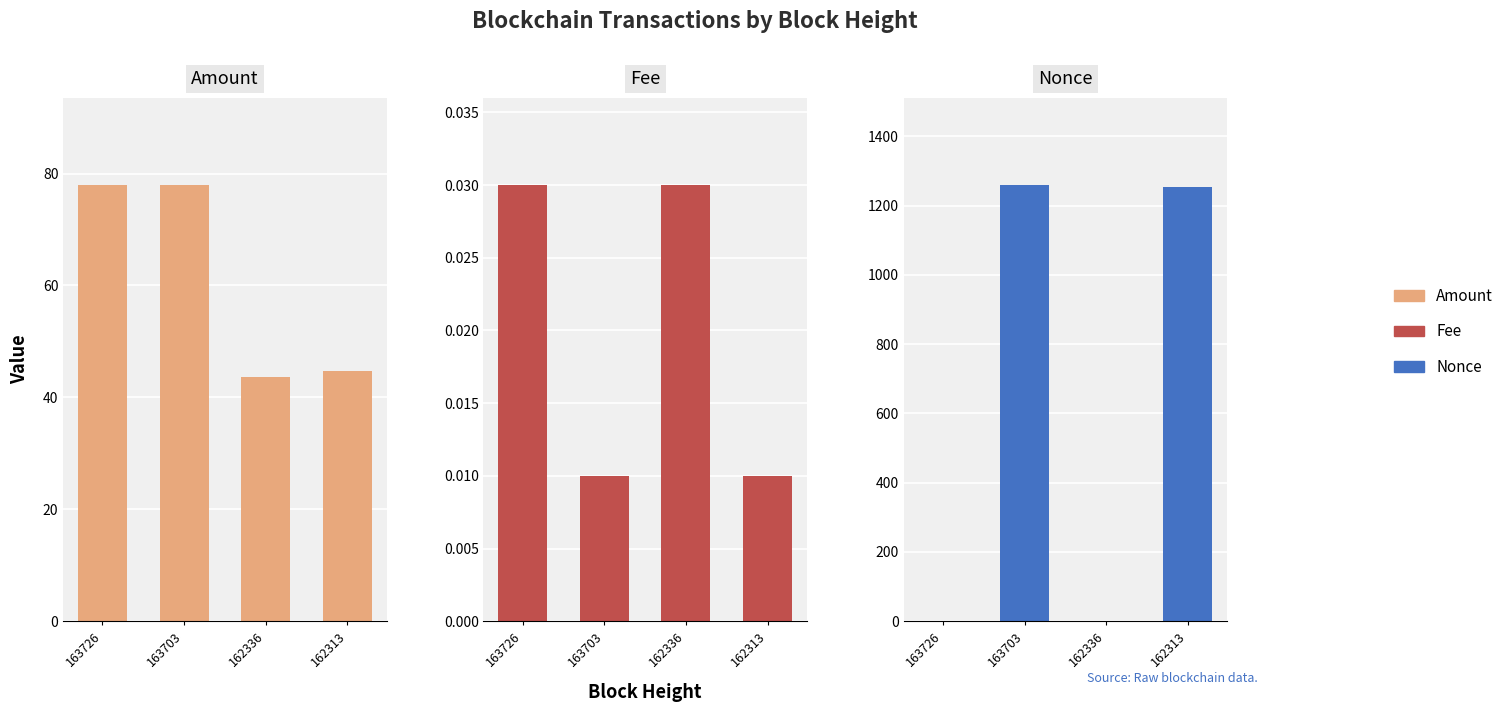

Between 162313 and 162336, which is larger?

162313